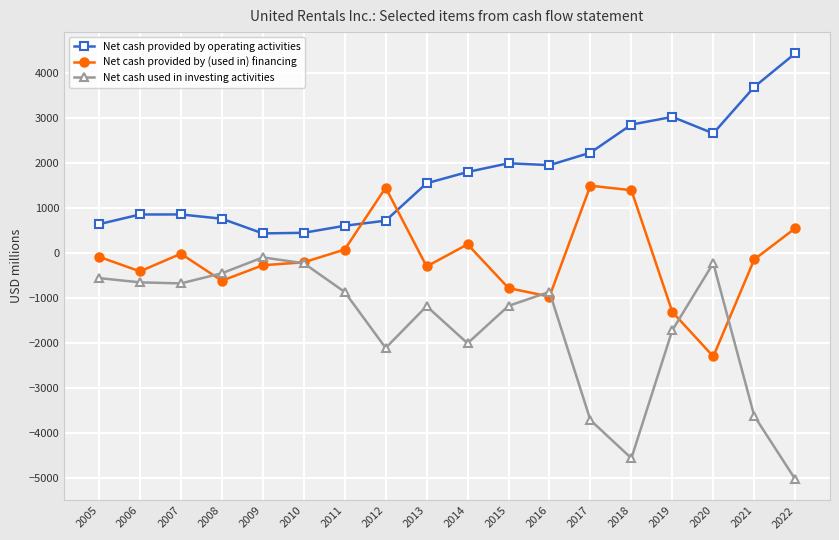

How many interior local valleys does the Net cash used in investing activities series have?

4